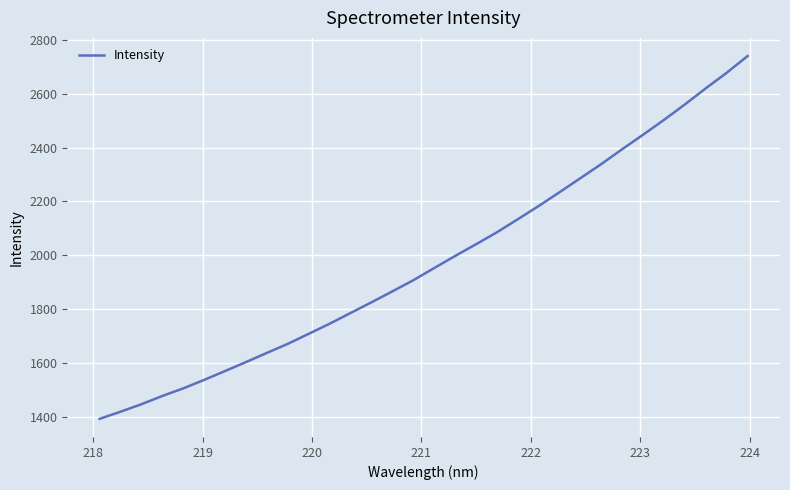

What is the greatest value displayed?

2740.1